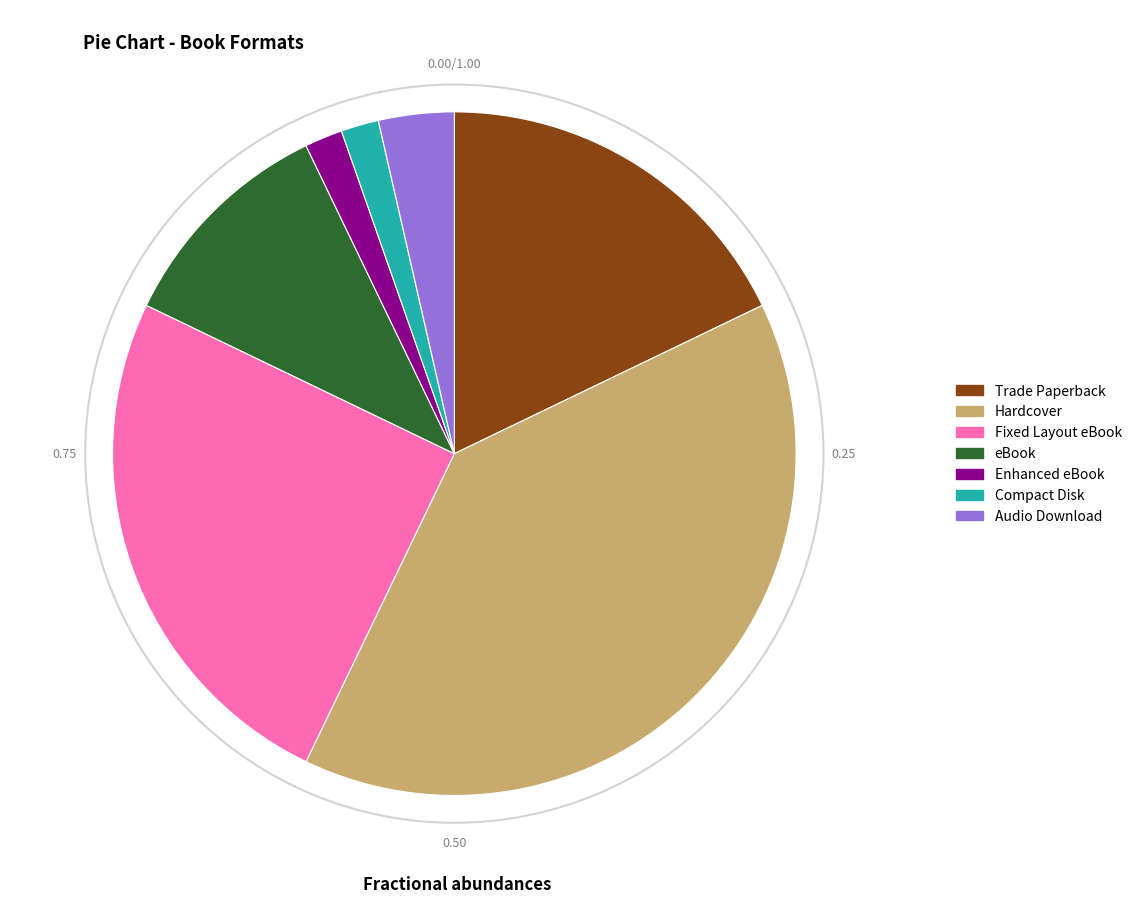

Which slice is the largest?

Hardcover